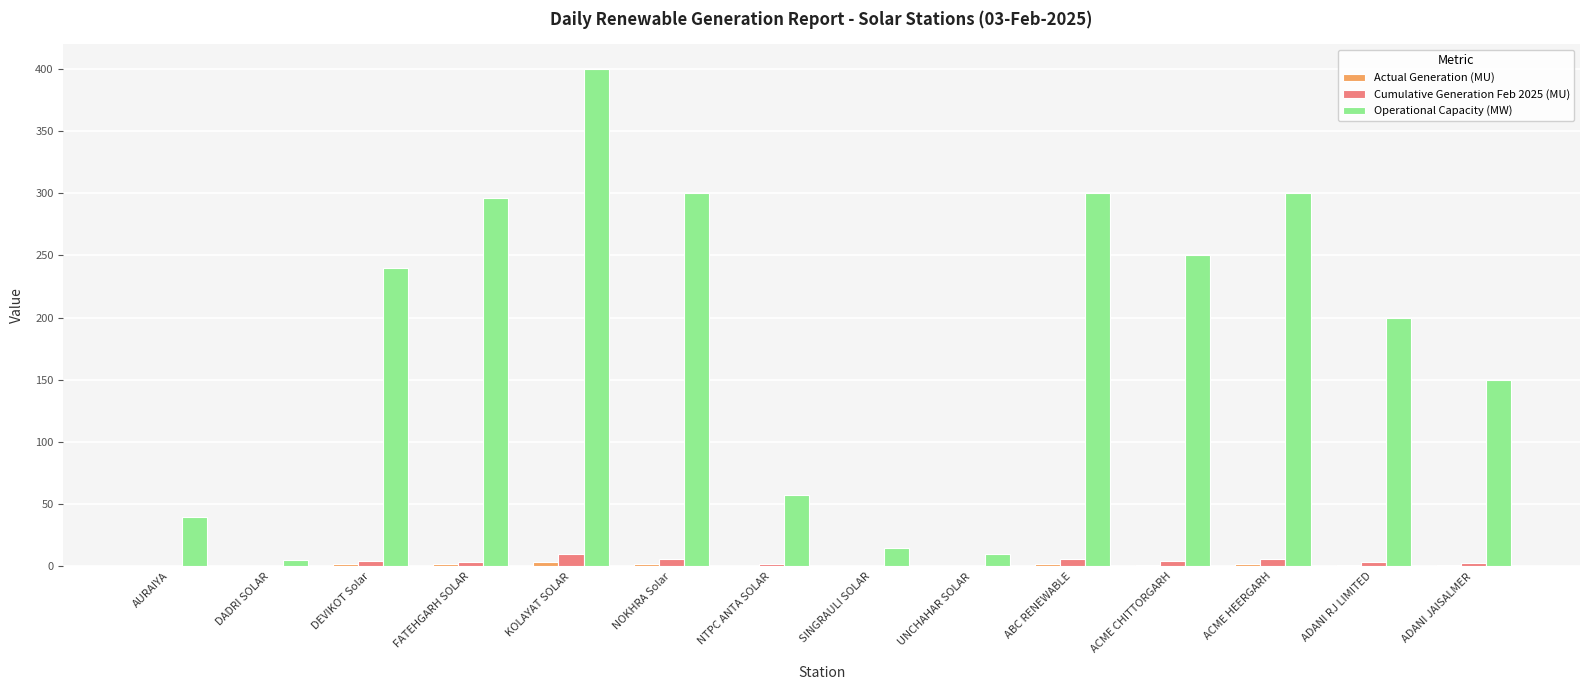

At which label is Operational Capacity (MW) closest to 202?

ADANI RJ LIMITED